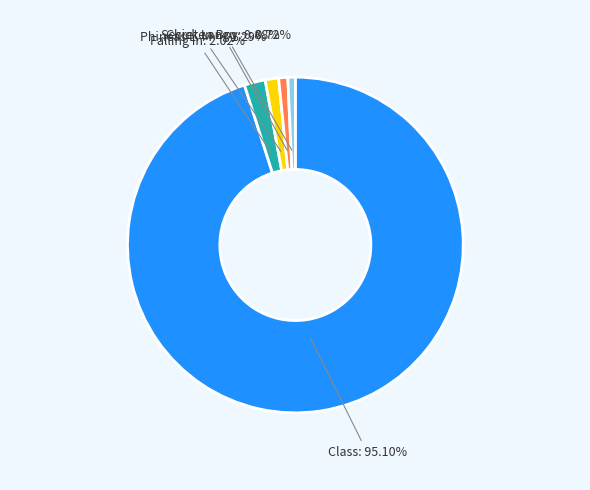

Is there any slice that represents more than half of the pie?

Yes